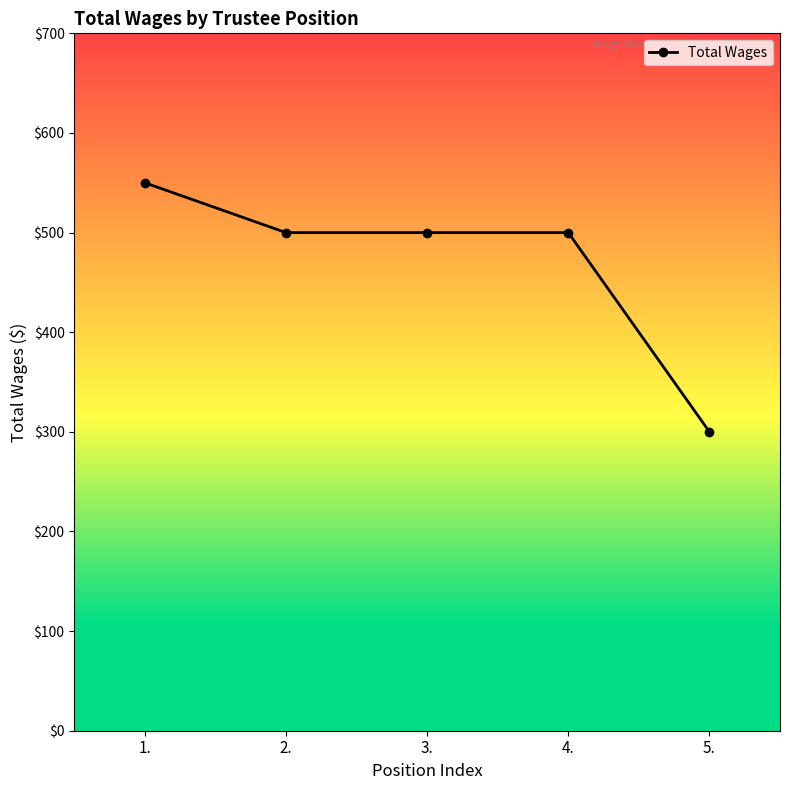

What is the change in value from 1. to 3.?

-50